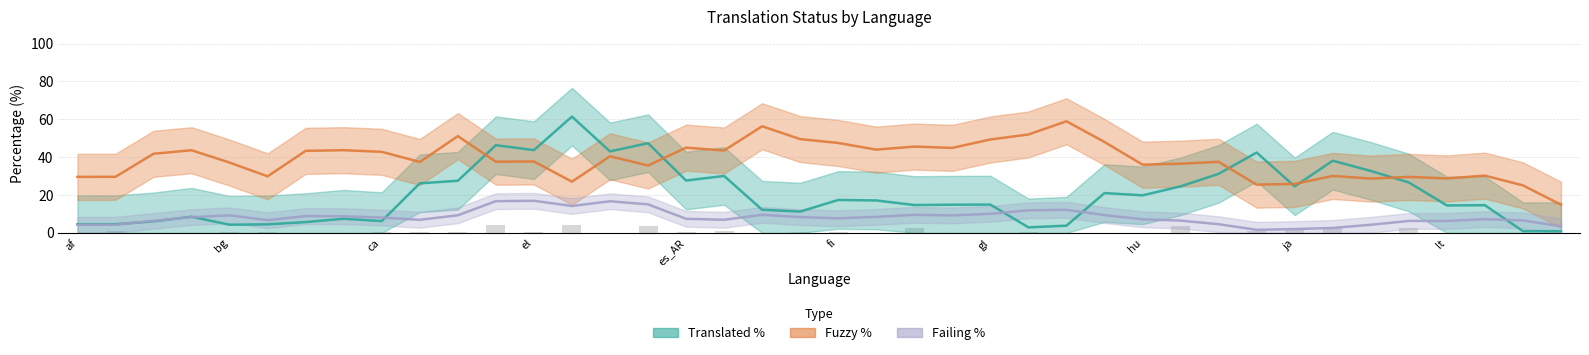

Is it true that translated_percent equals 0.7 at ig?

True